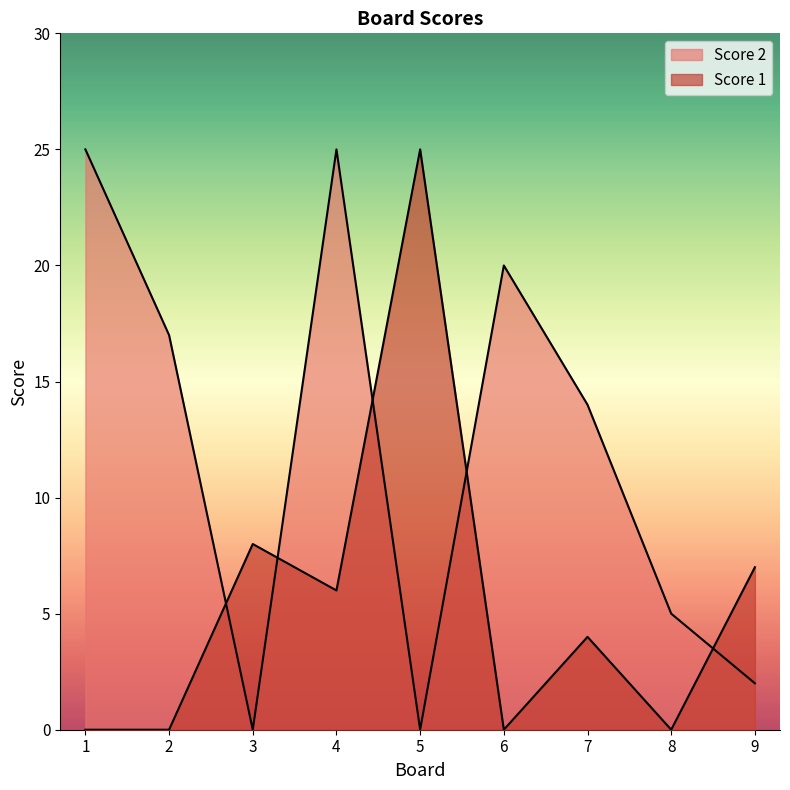

In Score 2, how many points are lower than both neighbors (excluding endpoints)?

2